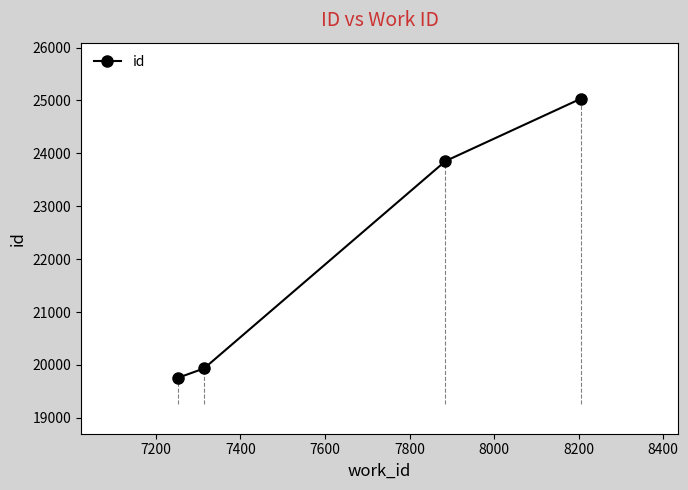

What is the average value?

22146